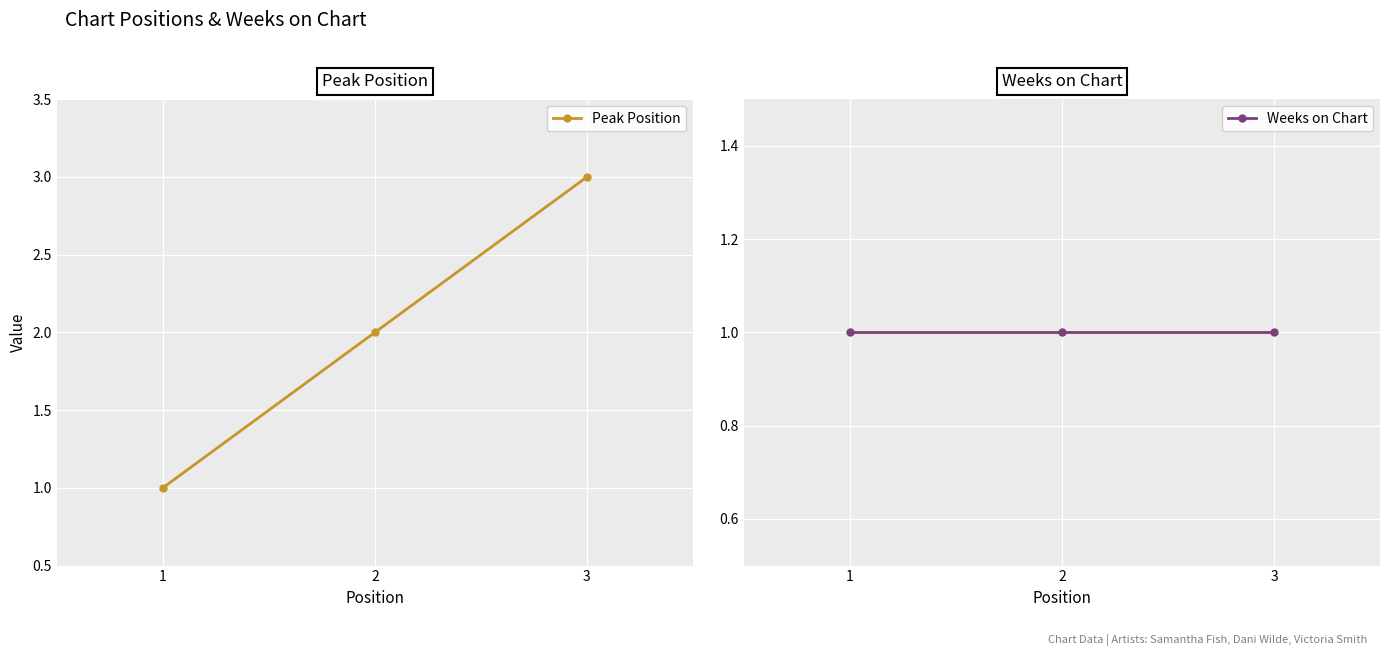

True or false: Peak Position has a value of 1 at 3.

False